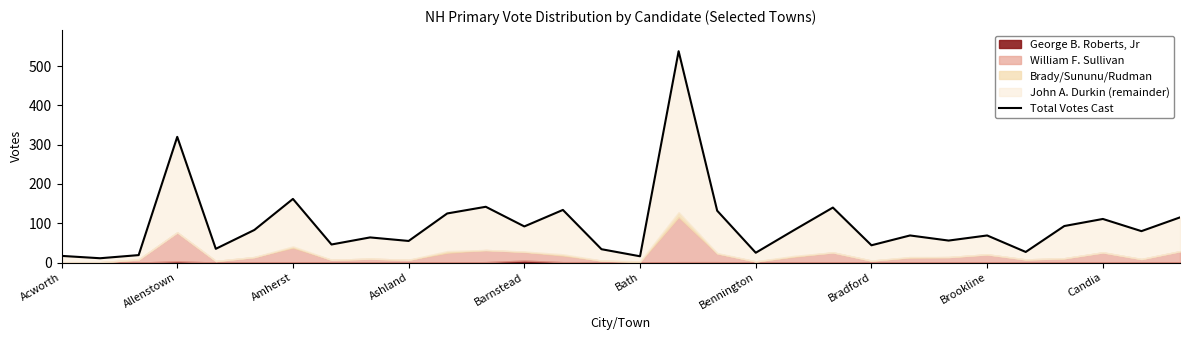

How many lines are shown in the chart?

1